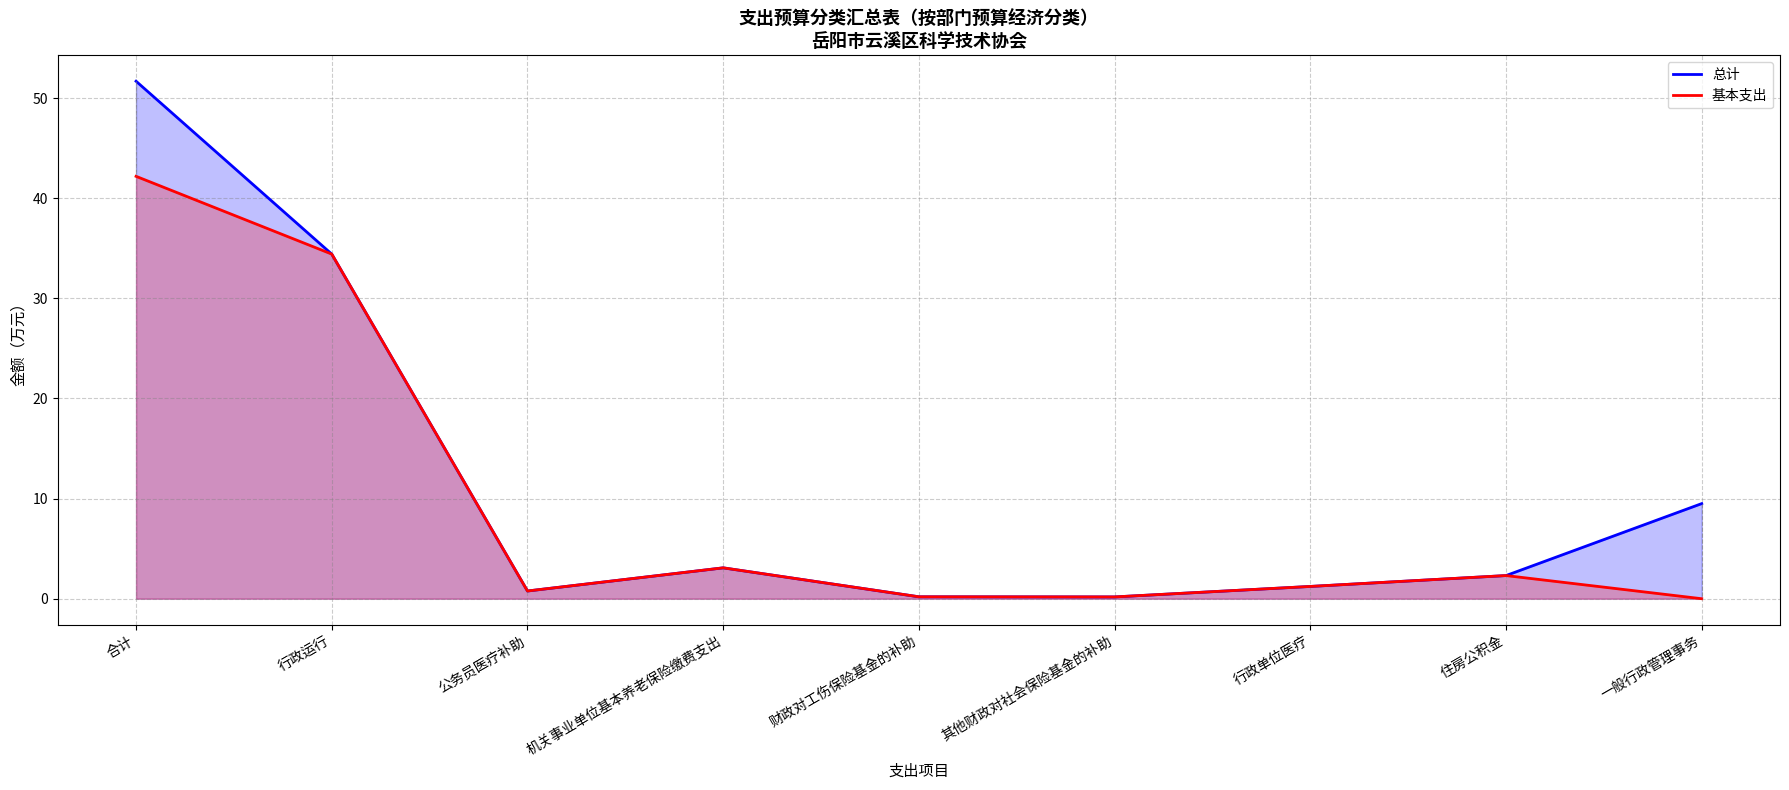

Which category has the highest value in the 总计 series?

合计